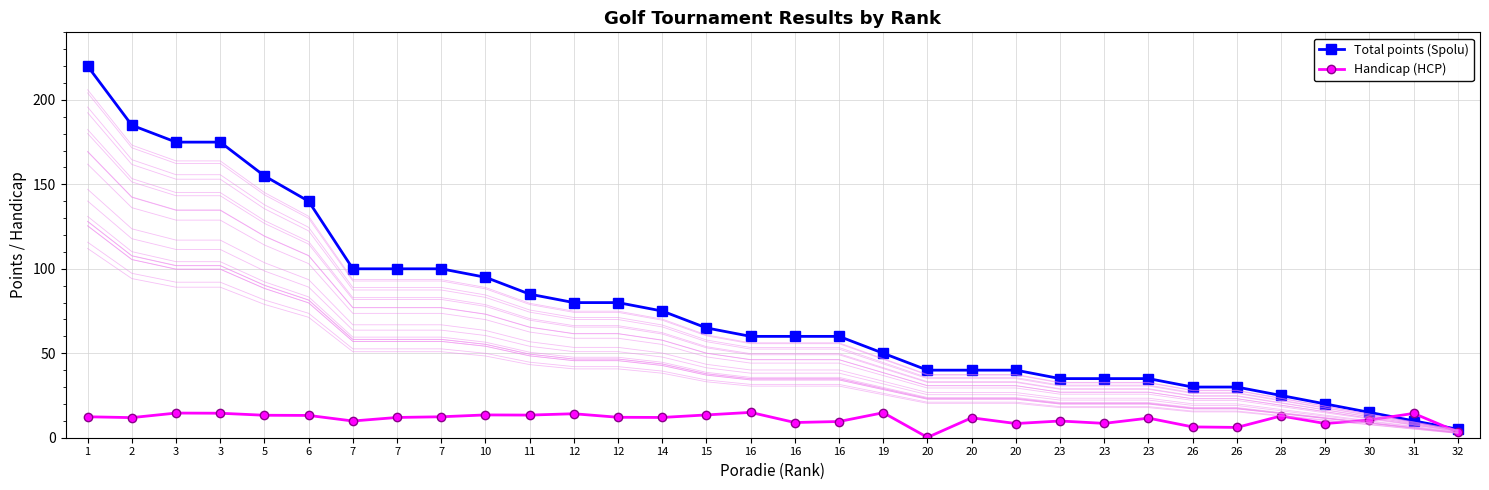

What is the value of the Handicap (HCP) point at the 12th from the left?

14.2